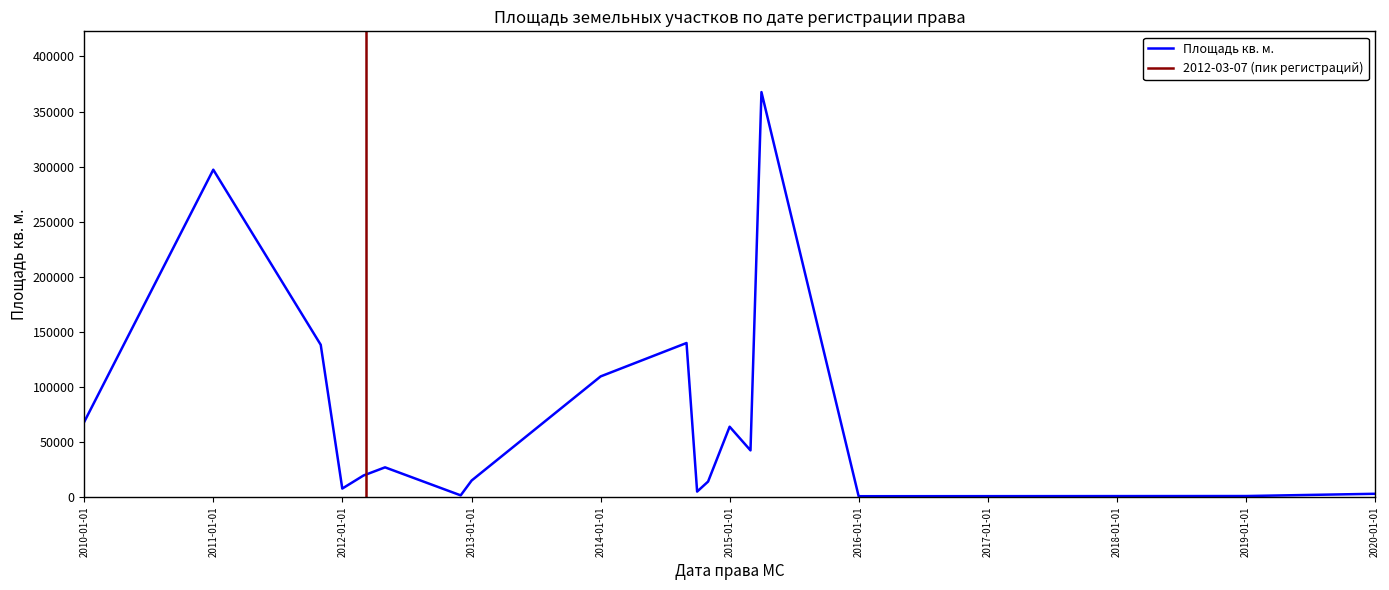

True or false: there are more than 2 points higher than both neighbors.

True